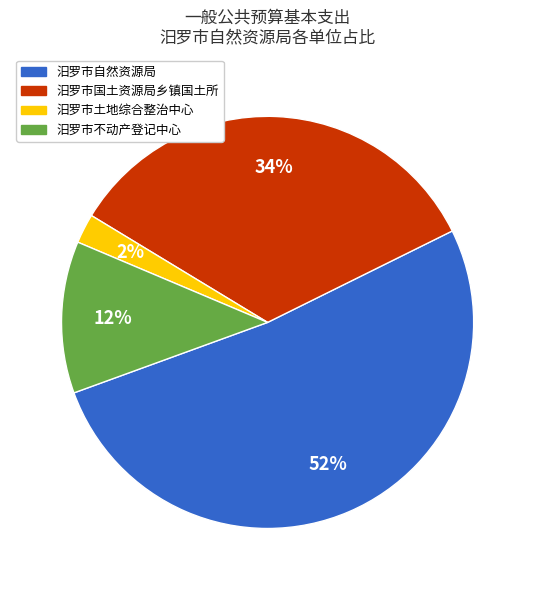

Count the number of slices in the pie.

4